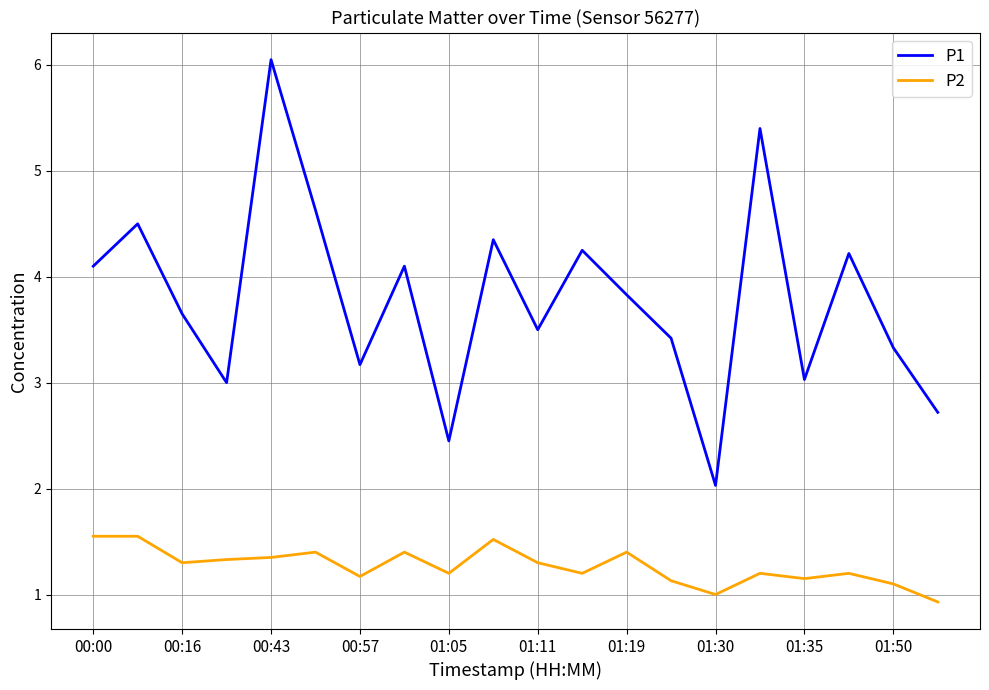

Which series has the largest range (max minus min)?

P1